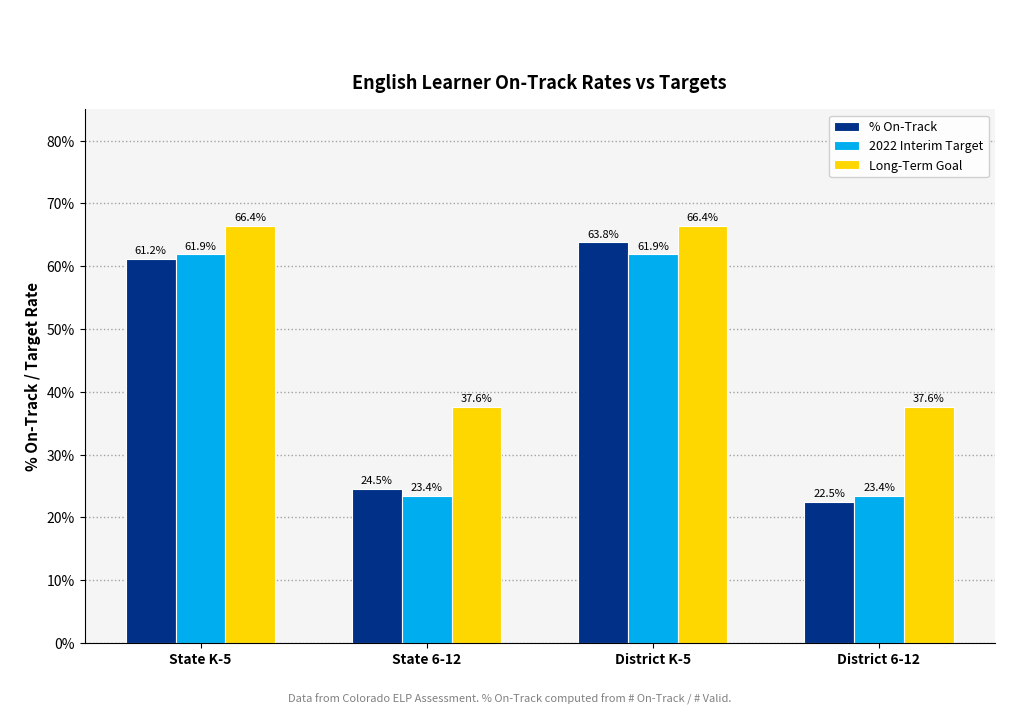

Are the bars grouped side by side (vs. stacked)?

Yes